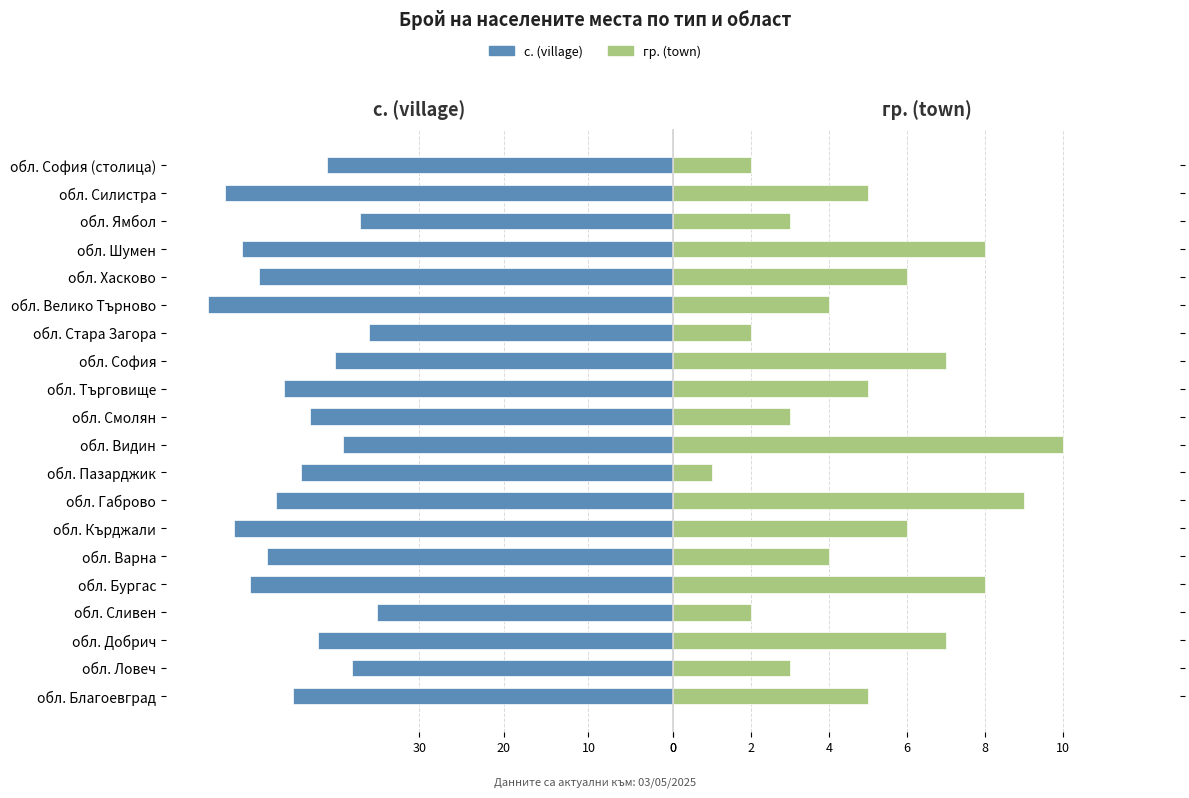

Which series has the largest range (max minus min)?

с. (village)